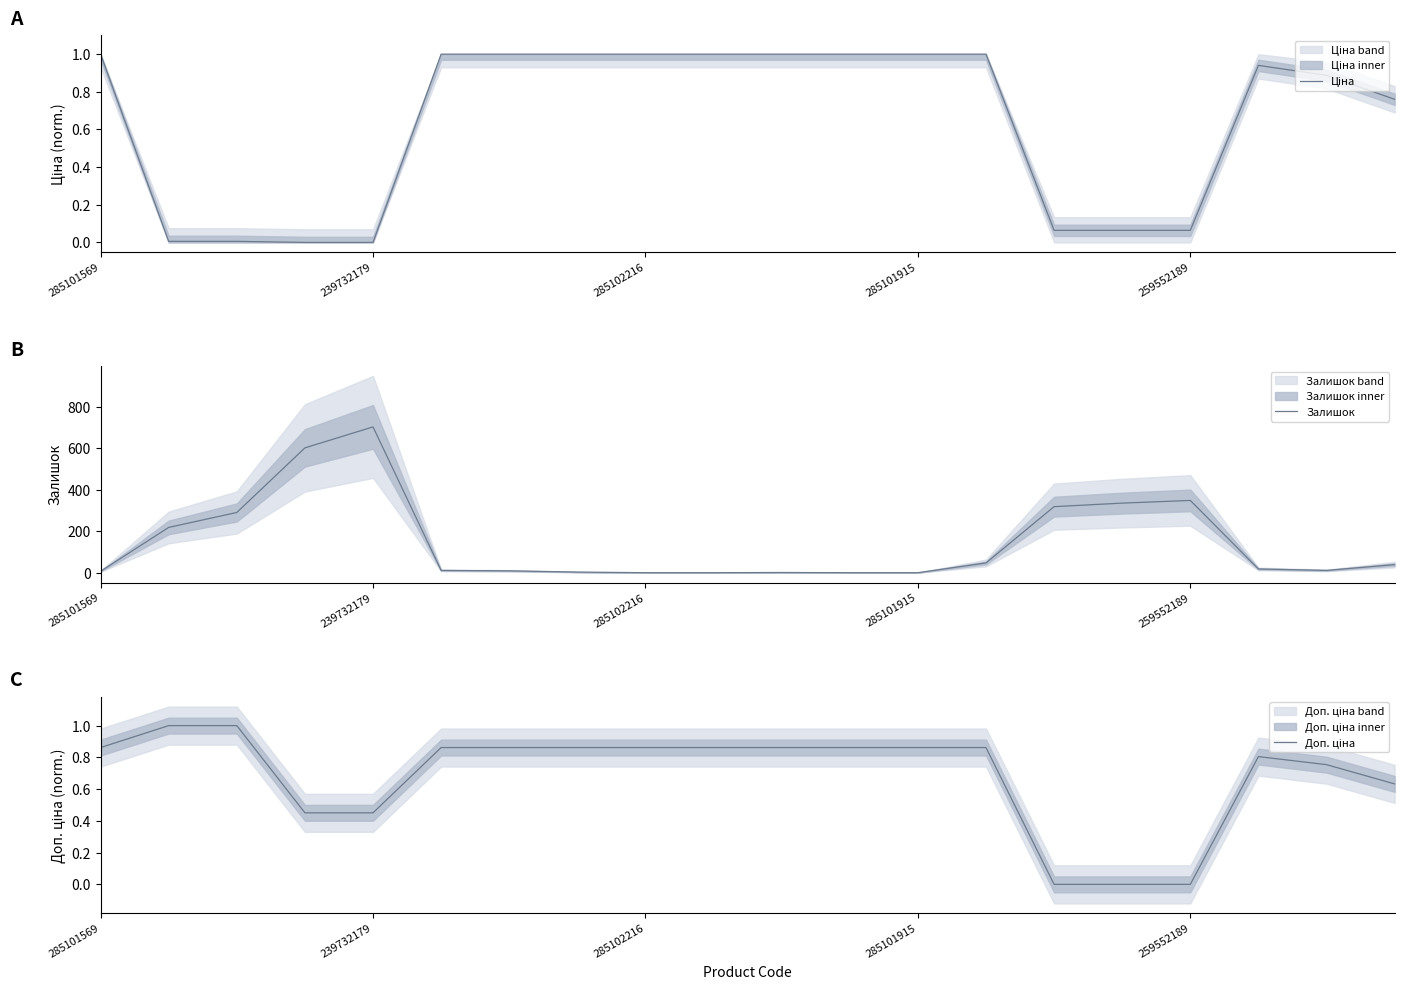

What is the maximum value for Залишок?

702